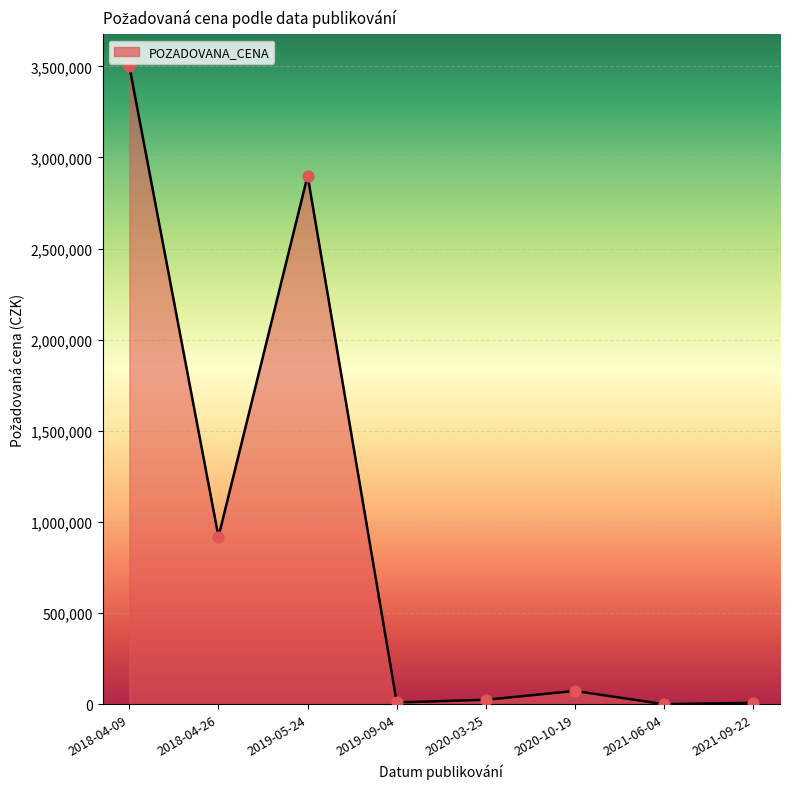

What is the ratio of the value at 2018-04-09 to the value at 2018-04-26?

3.8